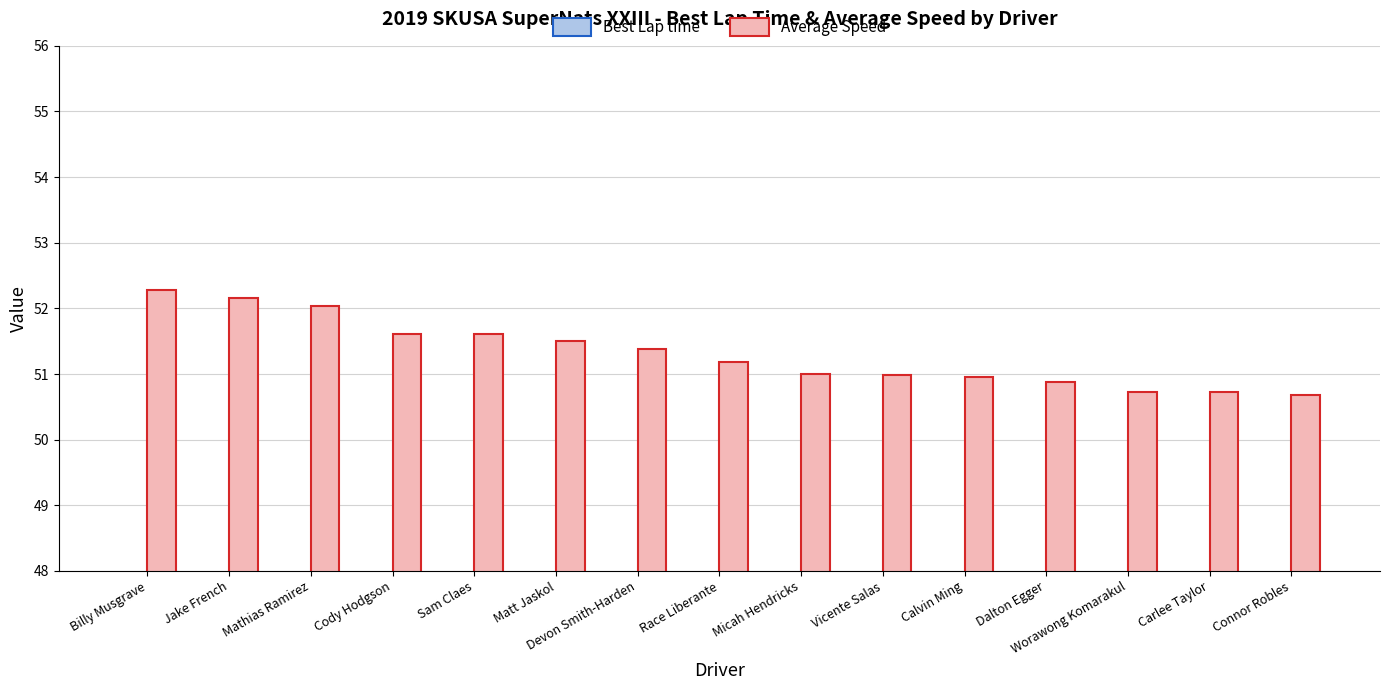

At how many categories does at least one series exceed 47?

15